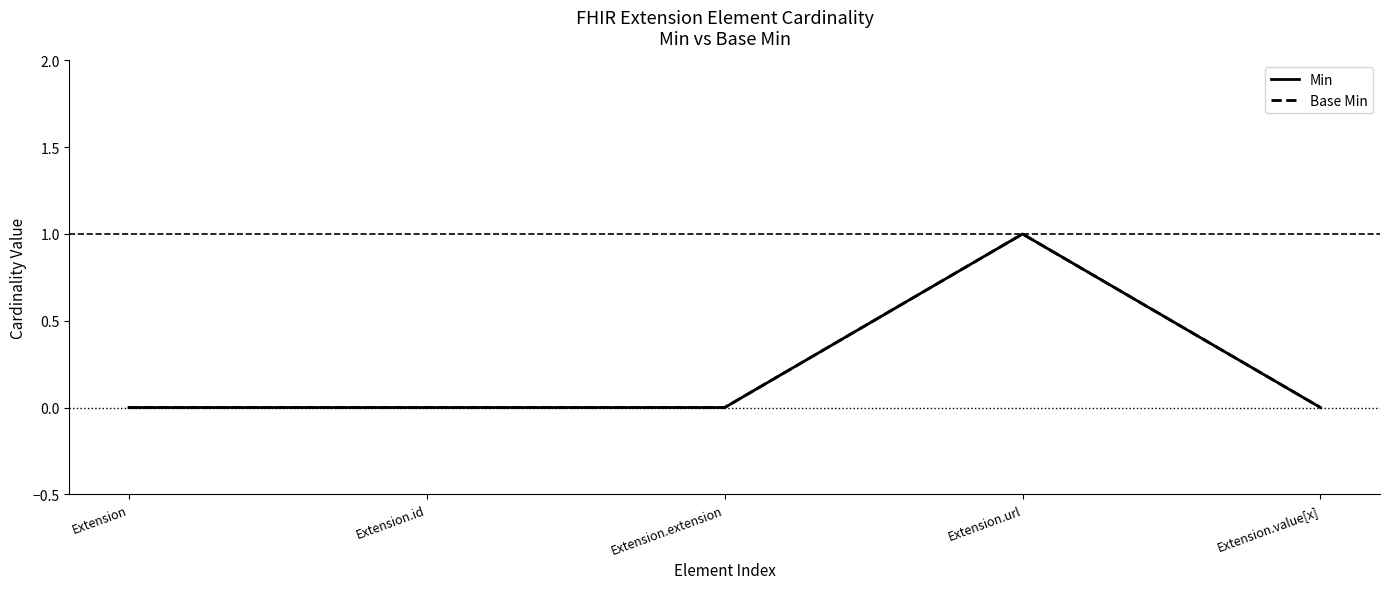

True or false: Min has more than 1 points higher than both neighbors.

False